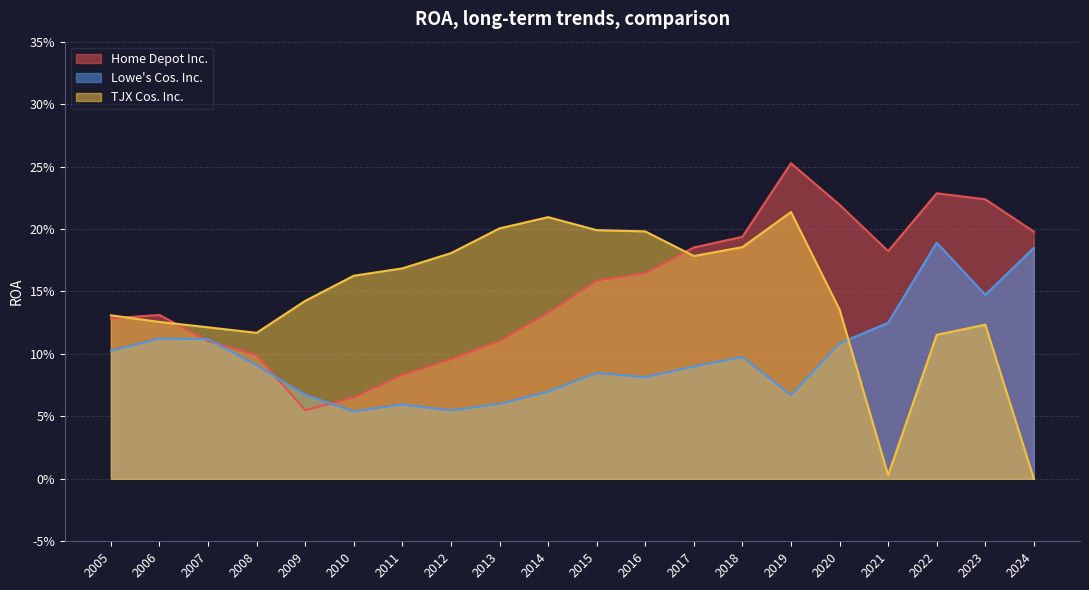

After their last crossing, which series has the higher values: Home Depot Inc. or TJX Cos. Inc.?

Home Depot Inc.